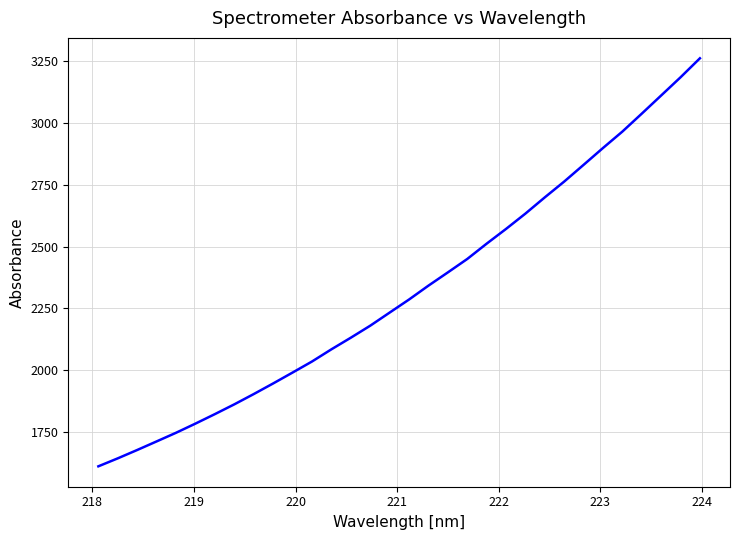

What is the smallest value displayed?

1610.8